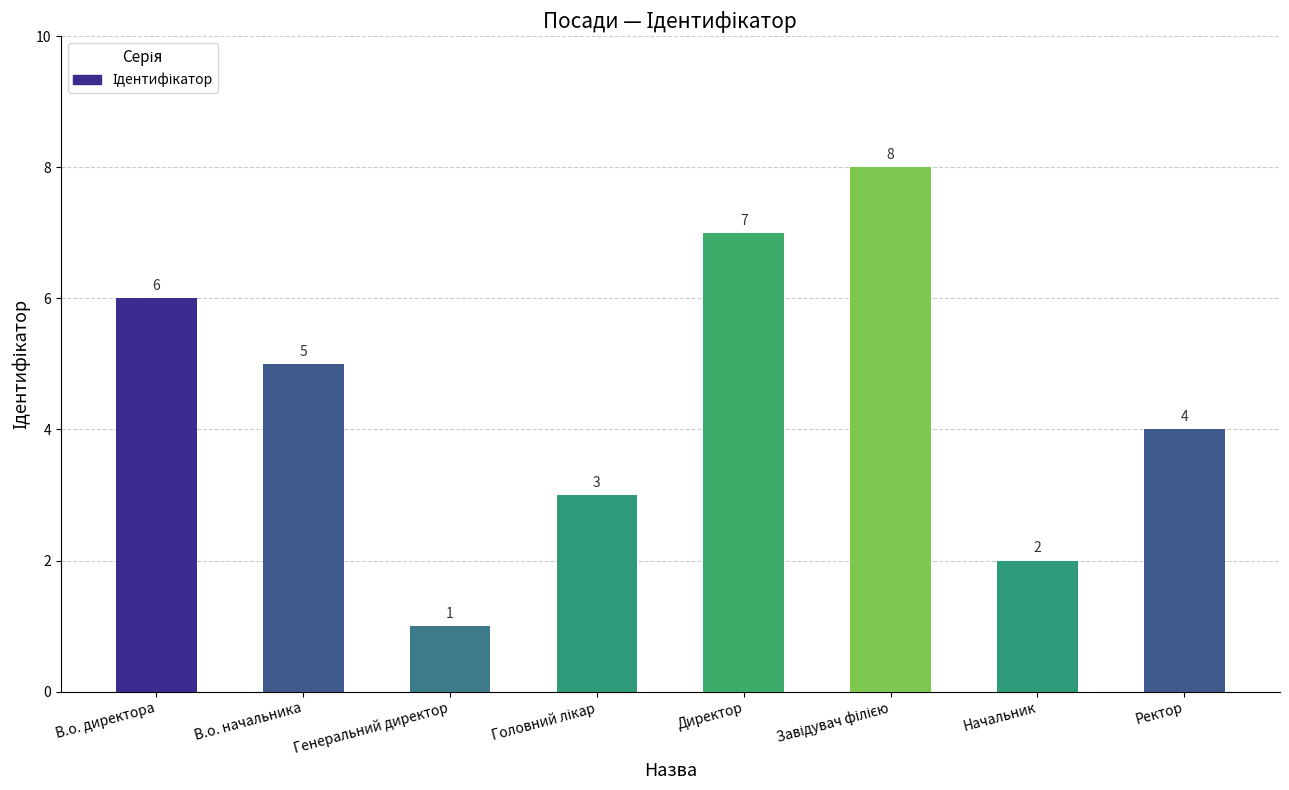

Which label corresponds to the smallest value in the chart?

Генеральний директор